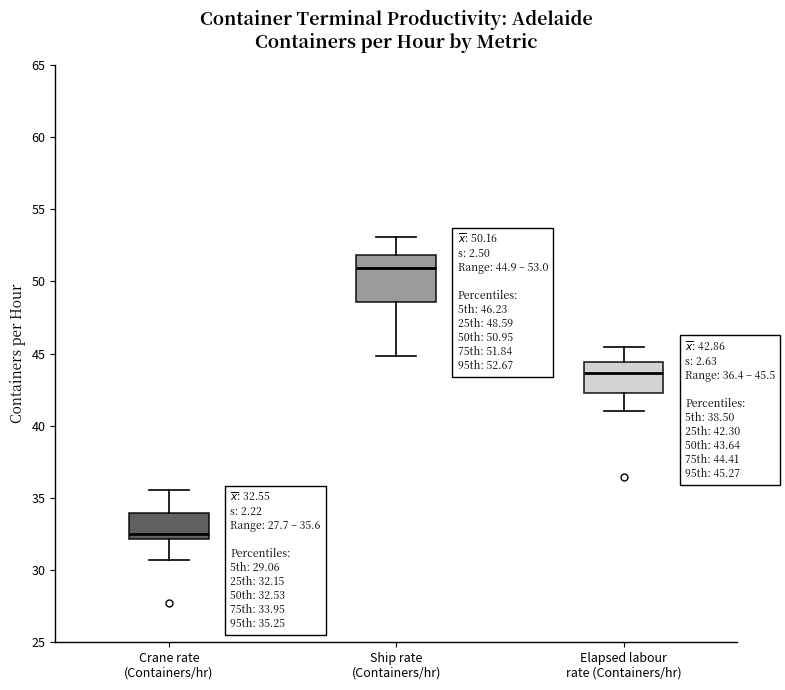

Comparing the boxes themselves (not the whiskers), which one is the tallest?

Ship rate (Containers/hr)